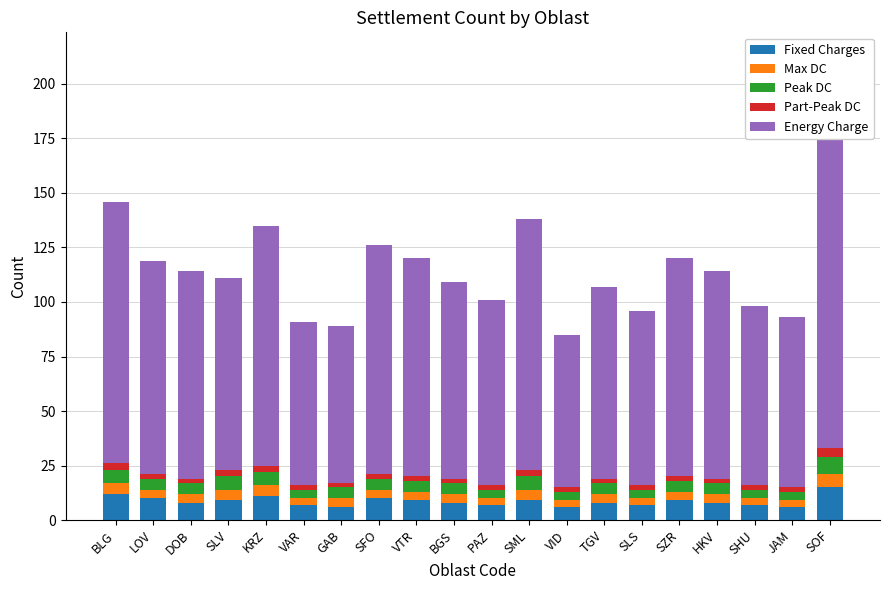

What is the difference between the maximum and second lowest values in the Peak DC series?

4